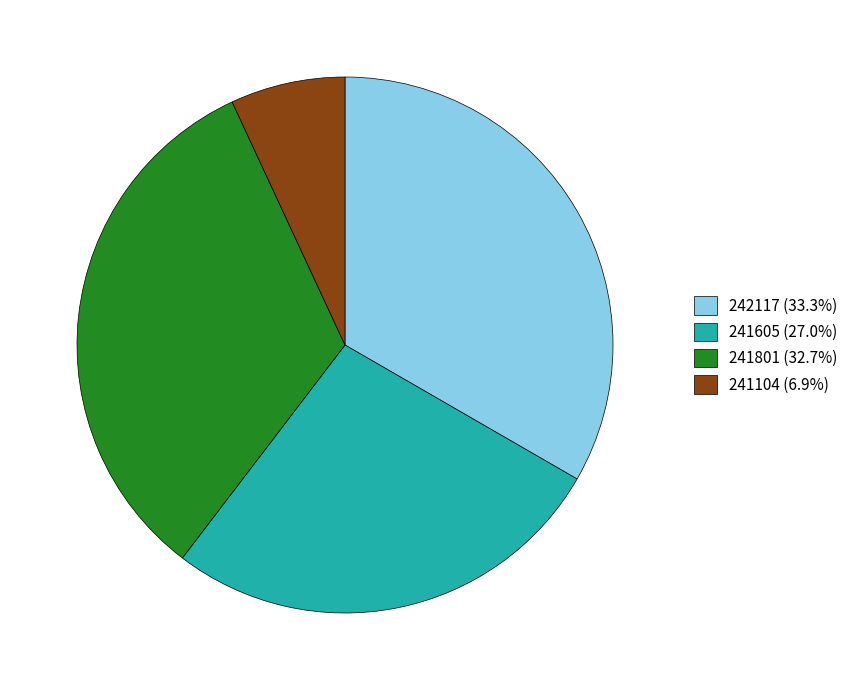

Do 242117 and 241104 together represent more than half of the pie?

No